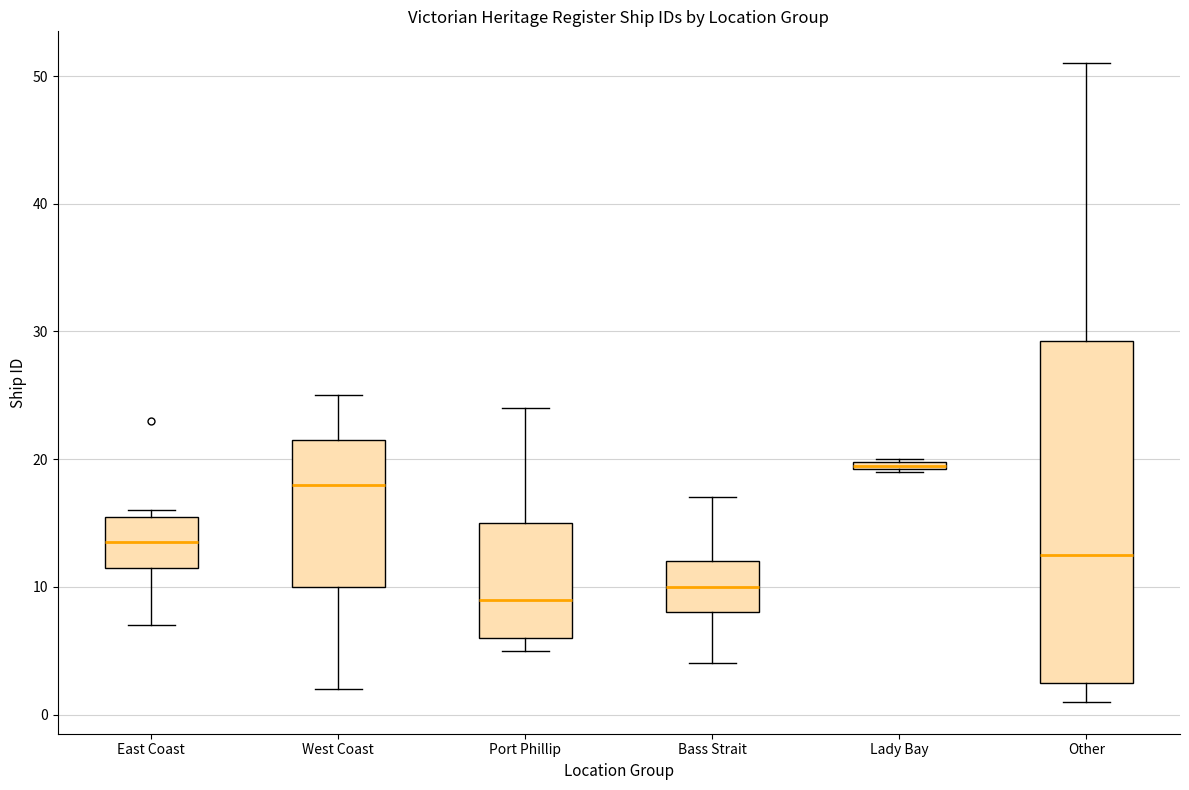

Where does the median line of the box for Port Phillip sit on the y-axis? The values are not printed on the chart, so give them approximately, as read against the axis.

9